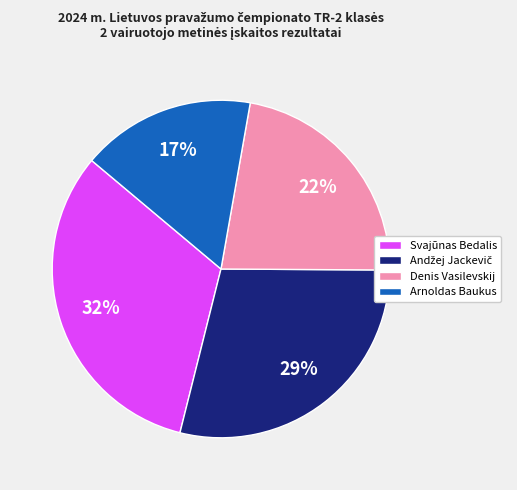

Which slice is the largest?

Svajūnas Bedalis